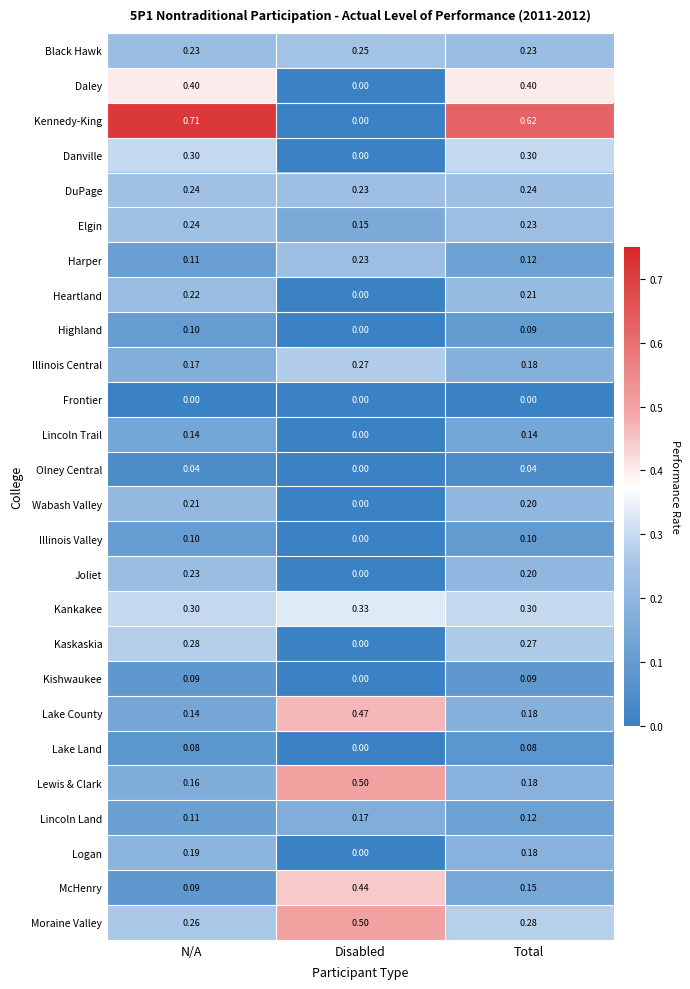

Rank the categories by Lake County value from highest to lowest.

Disabled, Total, N/A